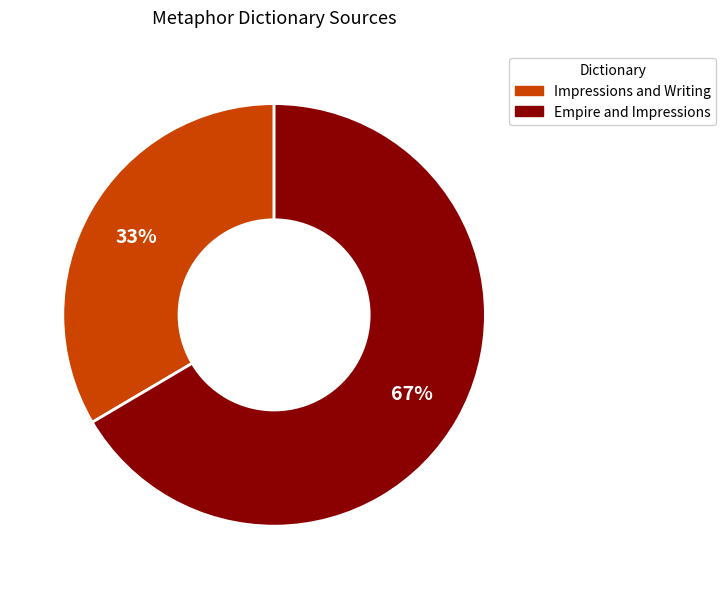

To the nearest percent, what percentage of the pie is Empire and Impressions?

67%